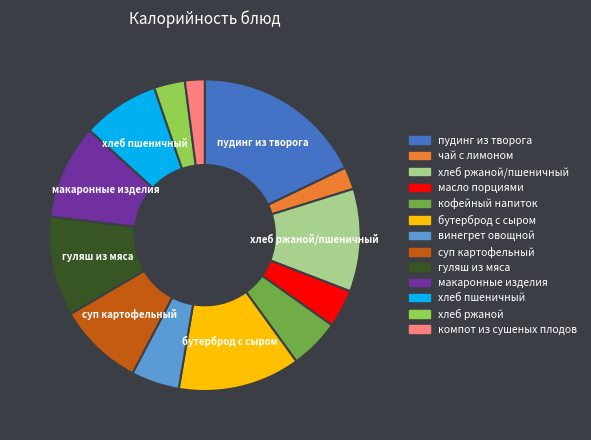

Is the sum of винегрет овощной and гуляш из мяса greater than half?

No